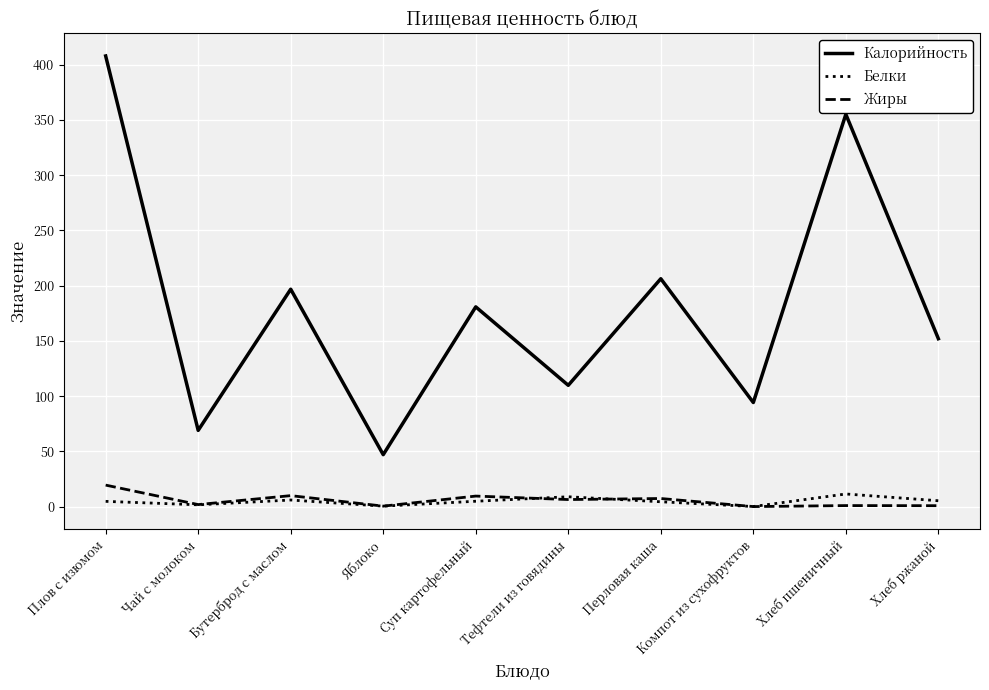

True or false: Жиры and Калорийность intersect in this chart.

False